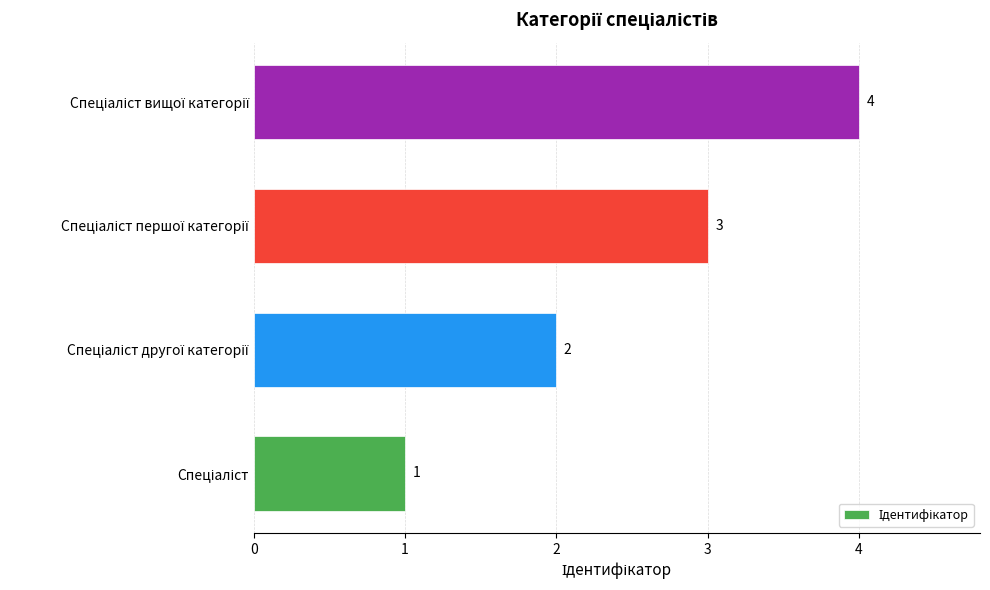

What is the sum of all values?

10